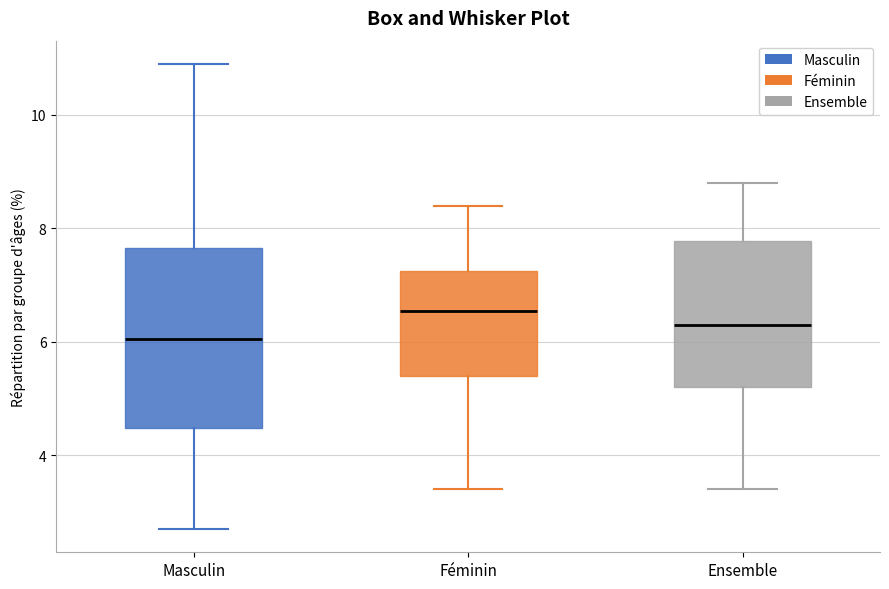

Which box's median line is the highest?

Féminin